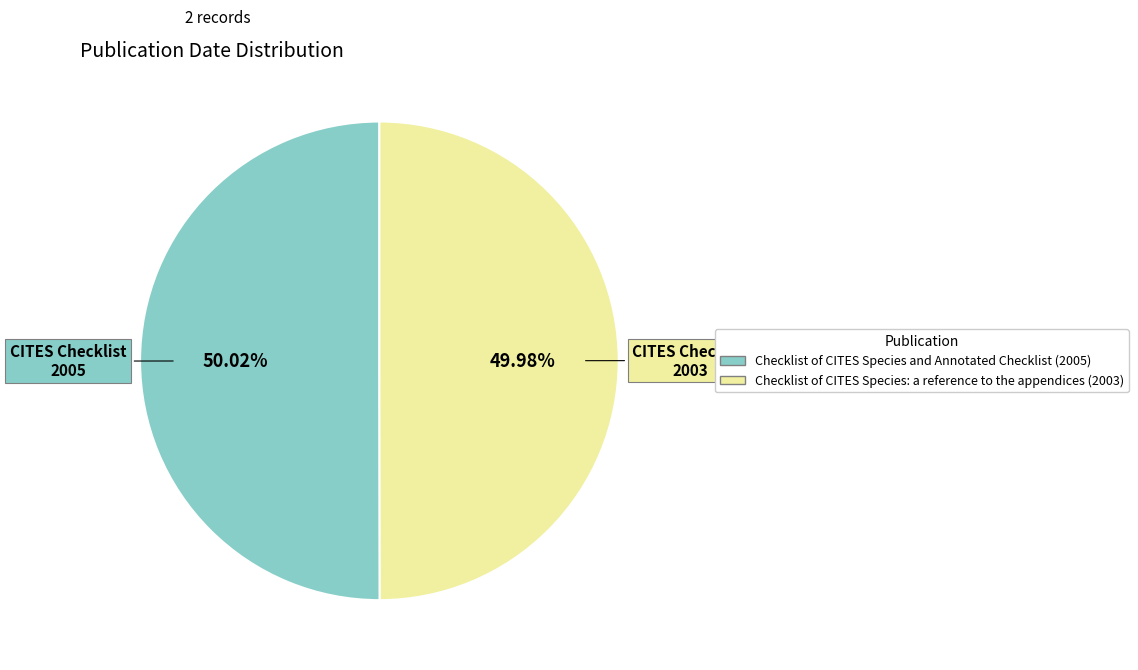

Is it true that Checklist of CITES Species: a reference to the appendices (2003) is 43% of the pie?

False